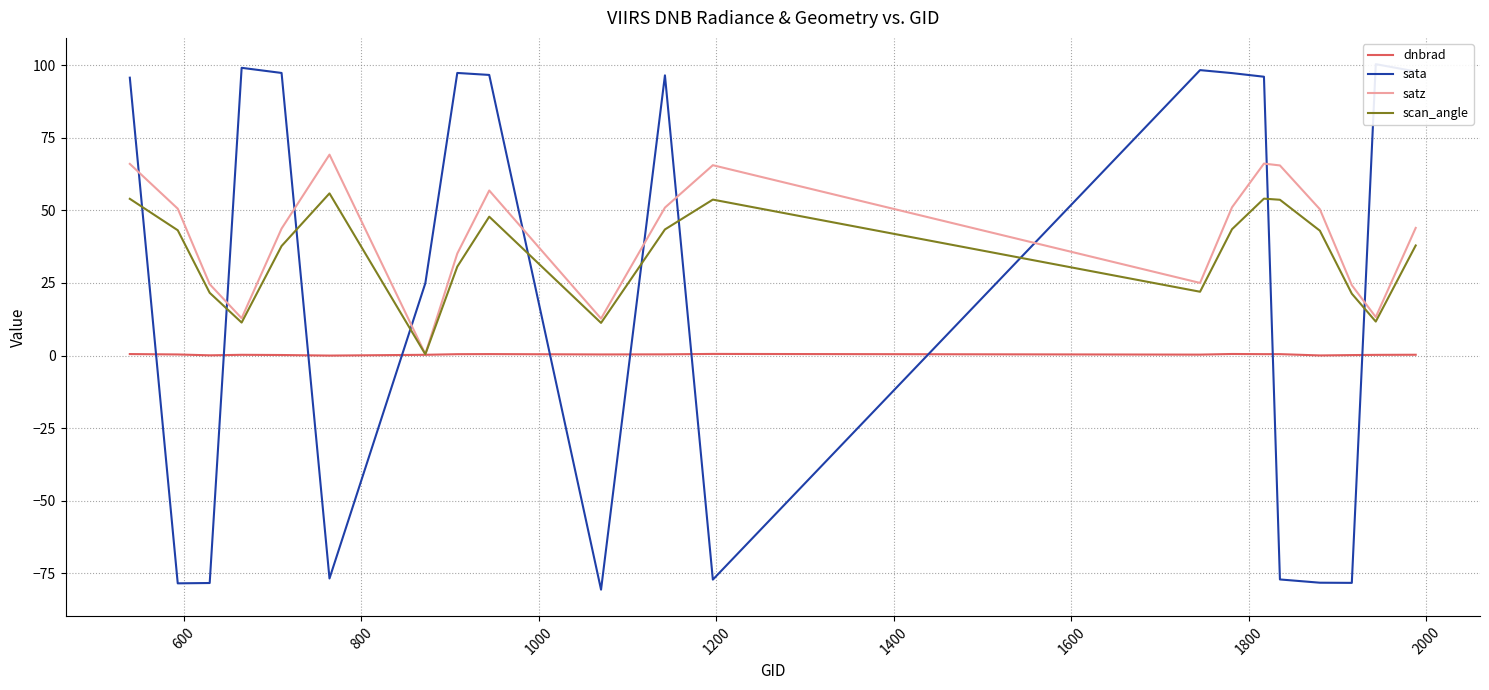

Does the chart display data point markers on the line(s)?

No